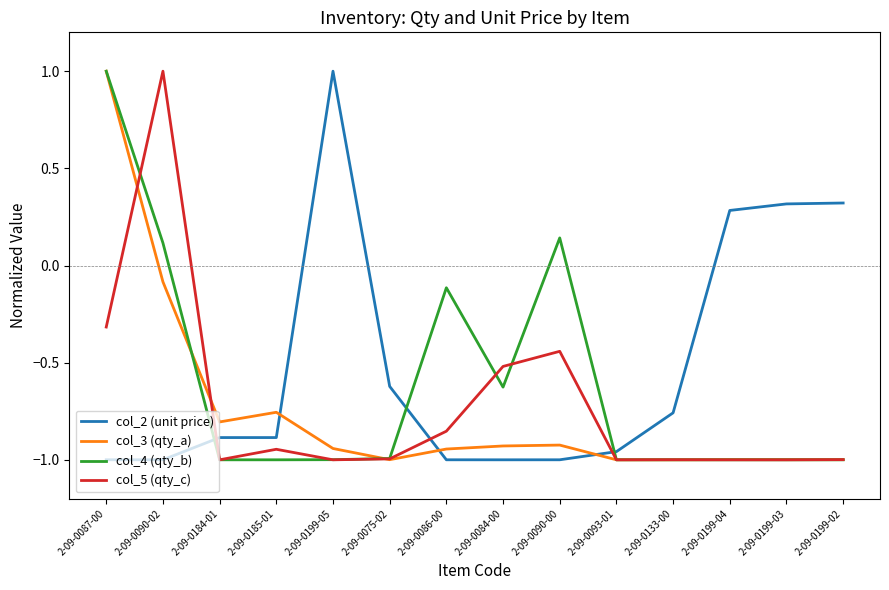

At which label does col_4 (qty_b) reach its peak?

2-09-0087-00